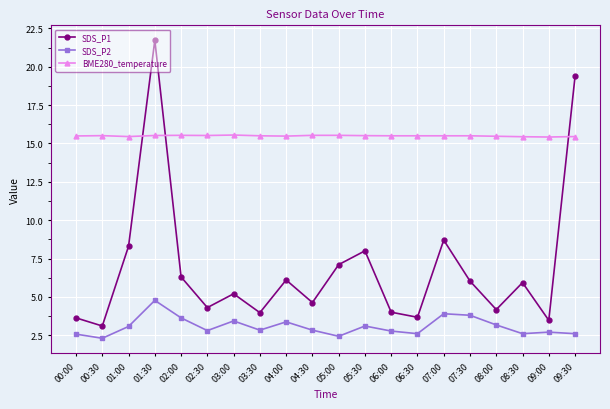

List the series in order of their peak value, lowest first.

SDS_P2, BME280_temperature, SDS_P1